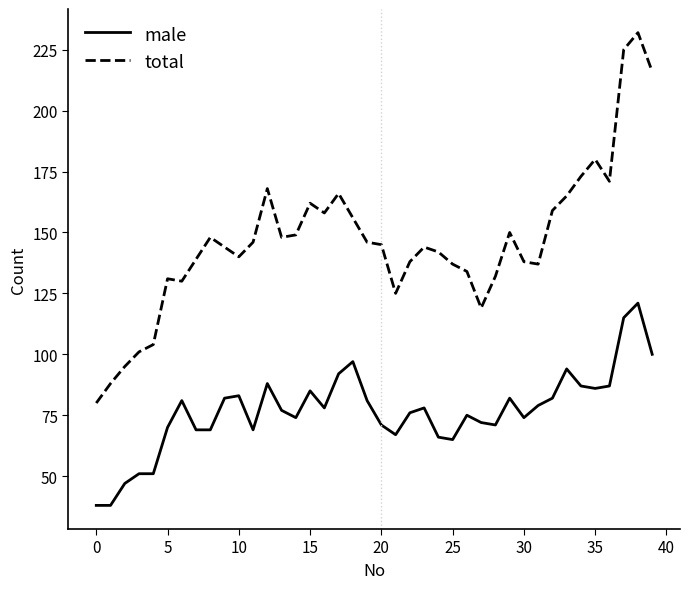

What is the minimum value shown in the chart?

38